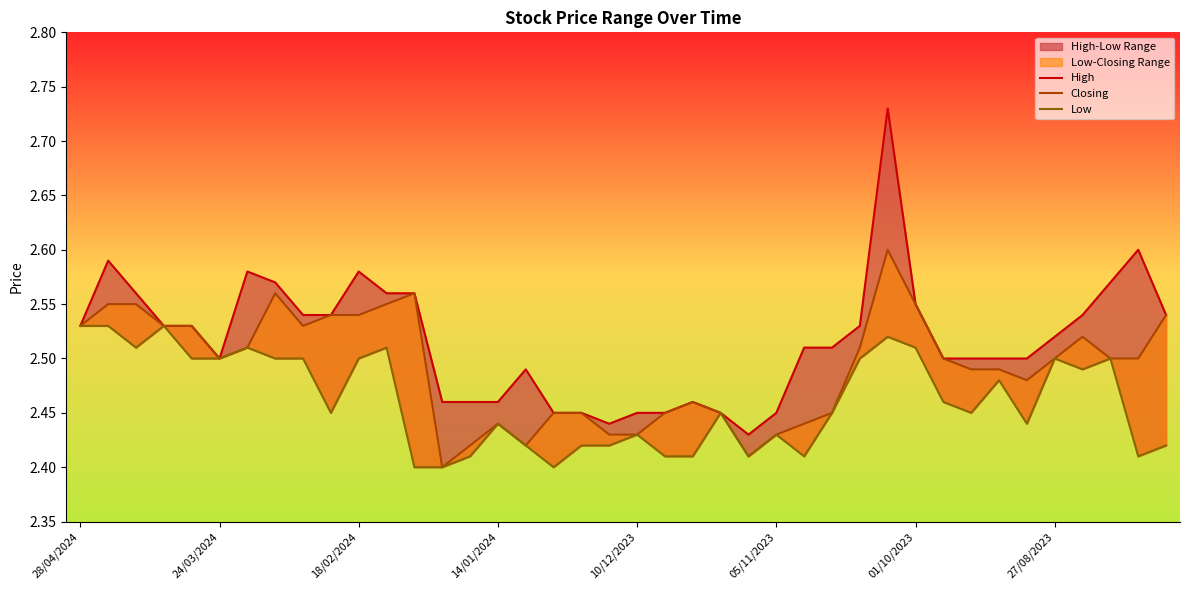

What is the sum of all Low values?

98.5